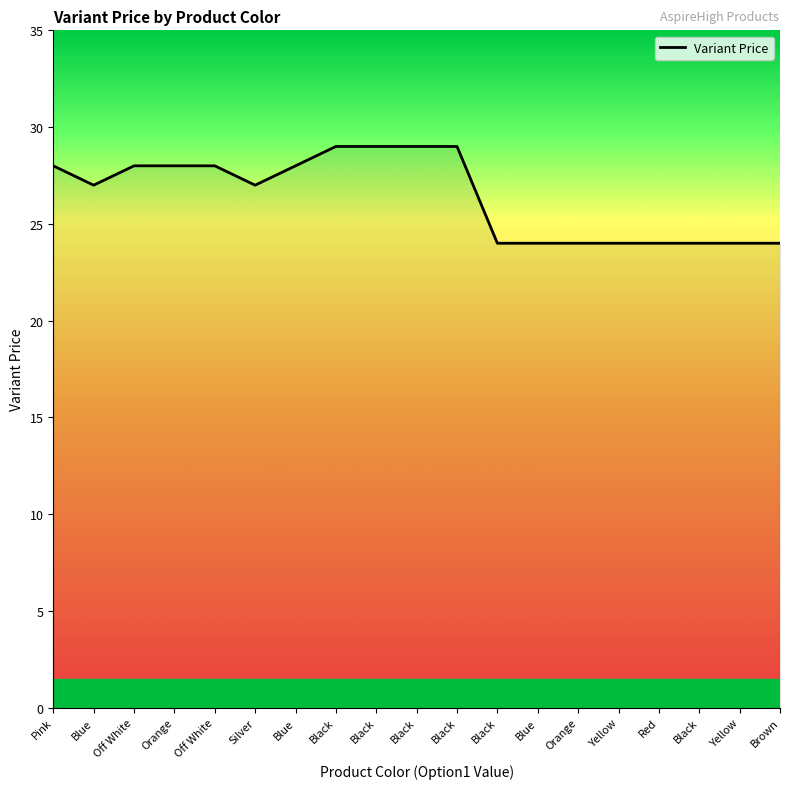

True or false: the data shows 28 at Blue.

True